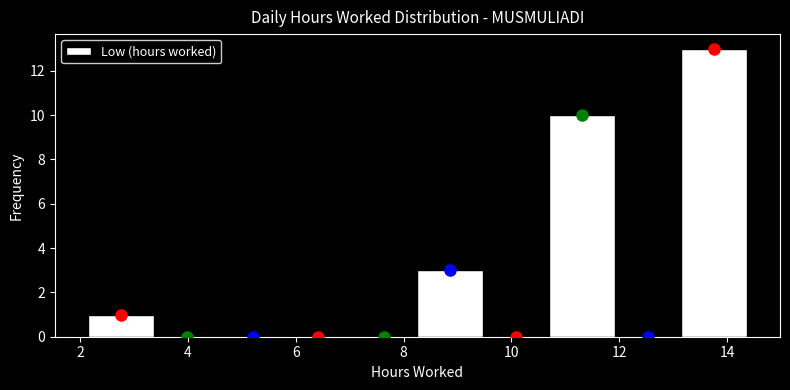

Over which range of the x-axis is the bar tallest?

13.2 to 14.4